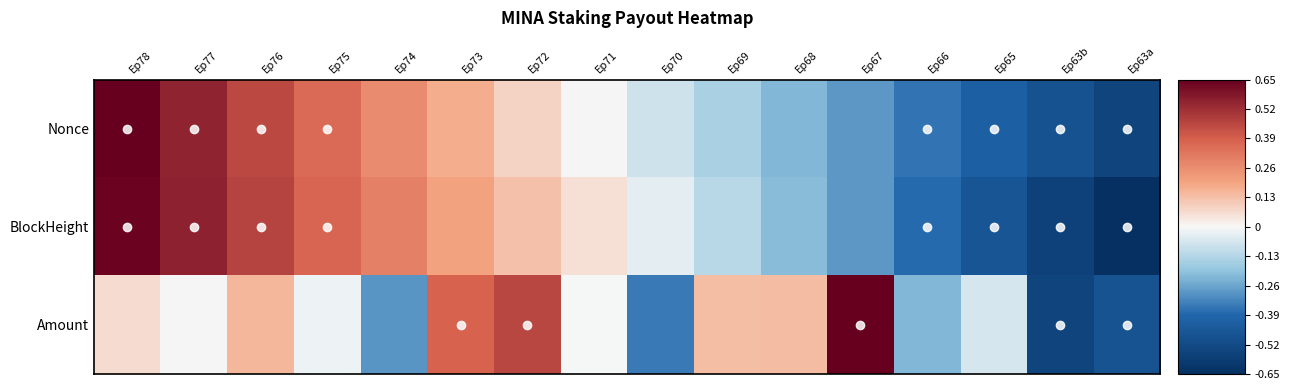

Rank the series by their maximum value, from highest to lowest.

Nonce, Amount, BlockHeight